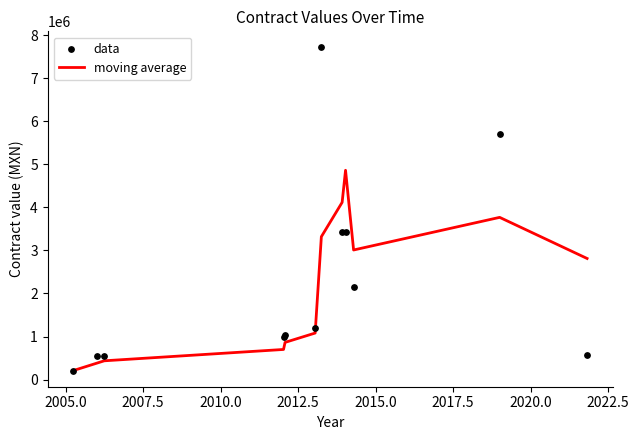

Which series reaches the minimum Y coordinate?

moving average